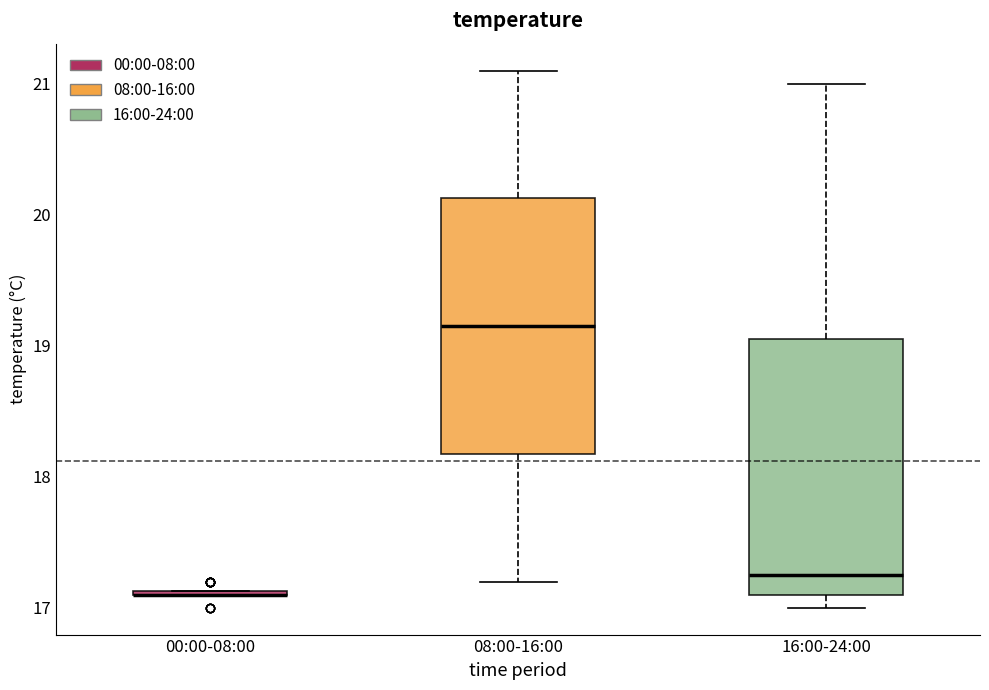

Where does the median line of the box for 16:00-24:00 sit on the y-axis? The values are not printed on the chart, so give them approximately, as read against the axis.

17.3